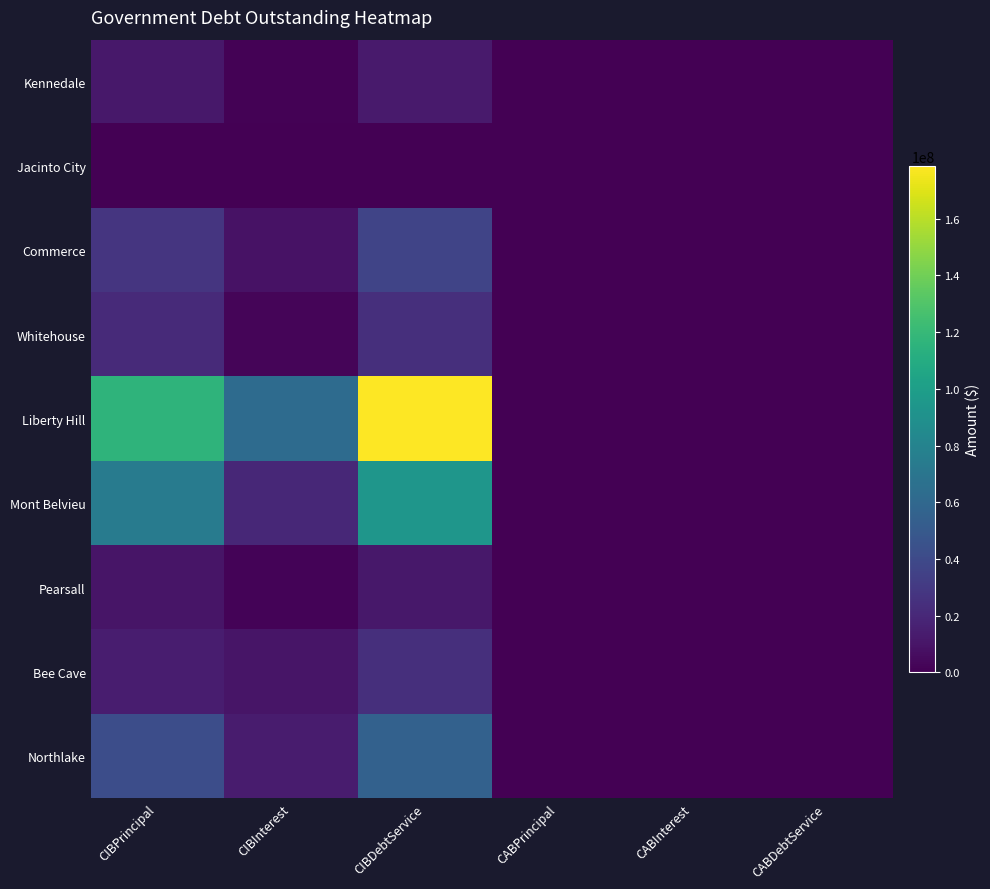

Which series has the largest total across all categories?

Liberty Hill